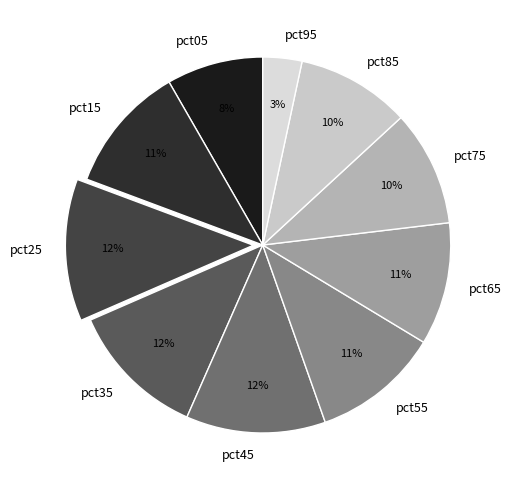

To the nearest percent, what percentage of the pie is pct65?

11%